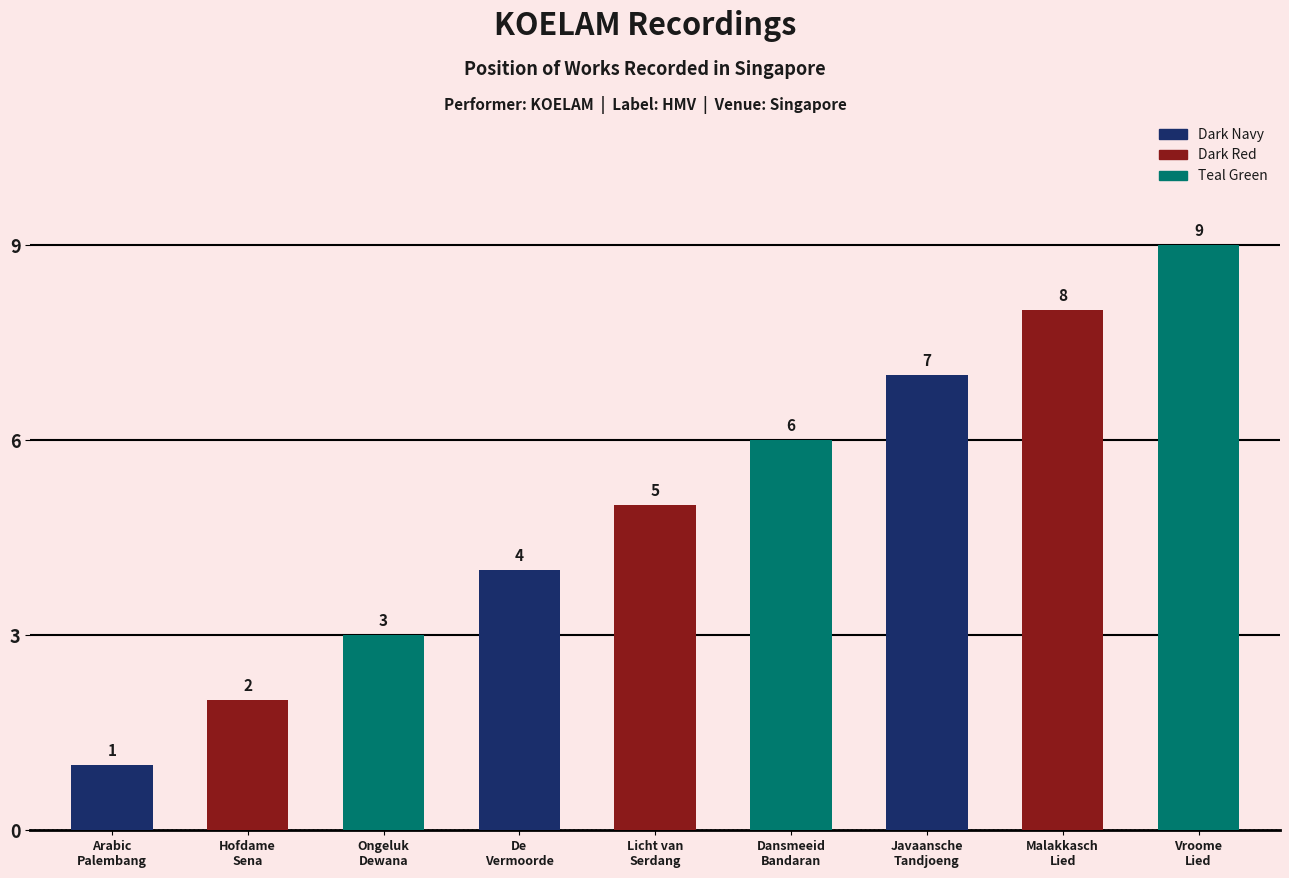

How many bars are there in total?

9